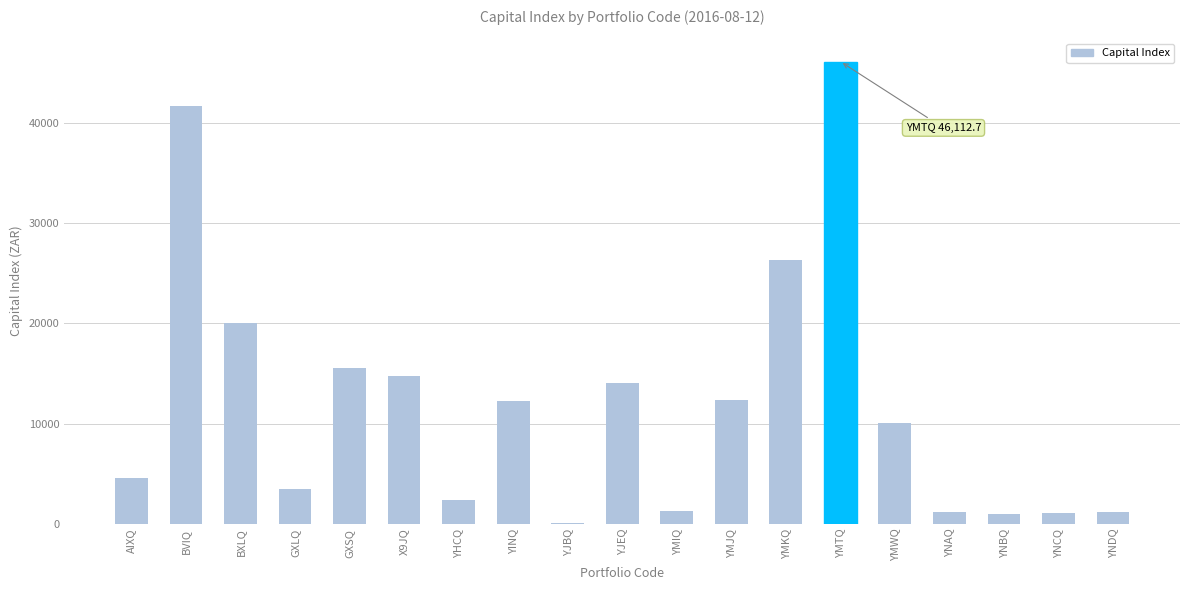

Are the bars horizontal?

No